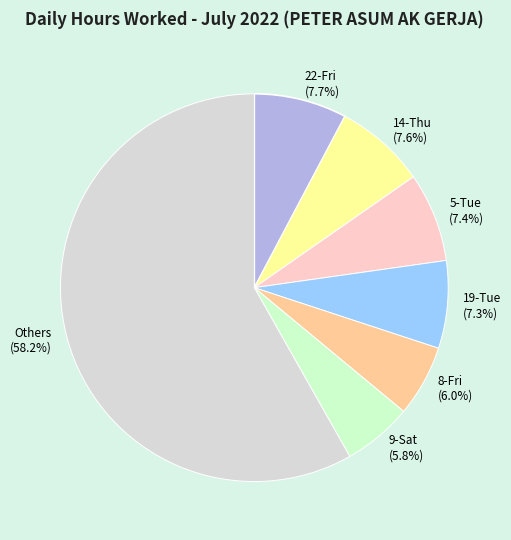

What is the largest slice in the pie chart?

Others